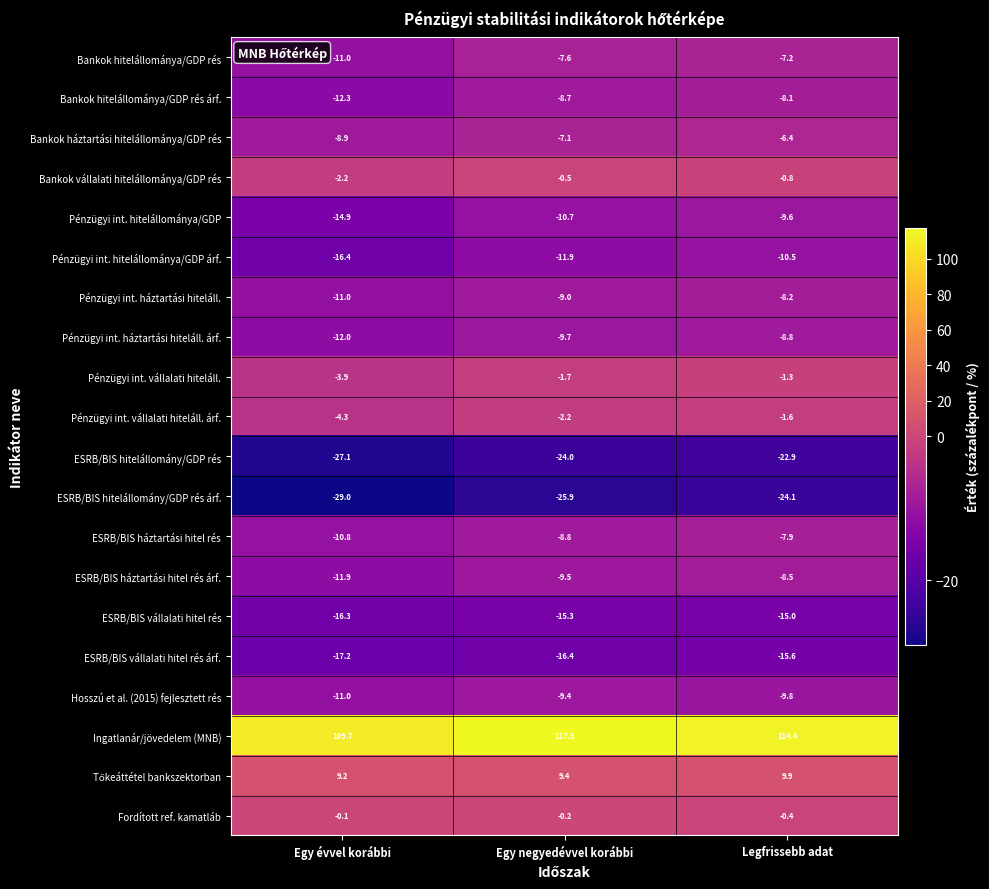

True or false: Bankok vállalati hitelállománya/GDP rés has a value of -1.2 at Egy évvel korábbi.

False